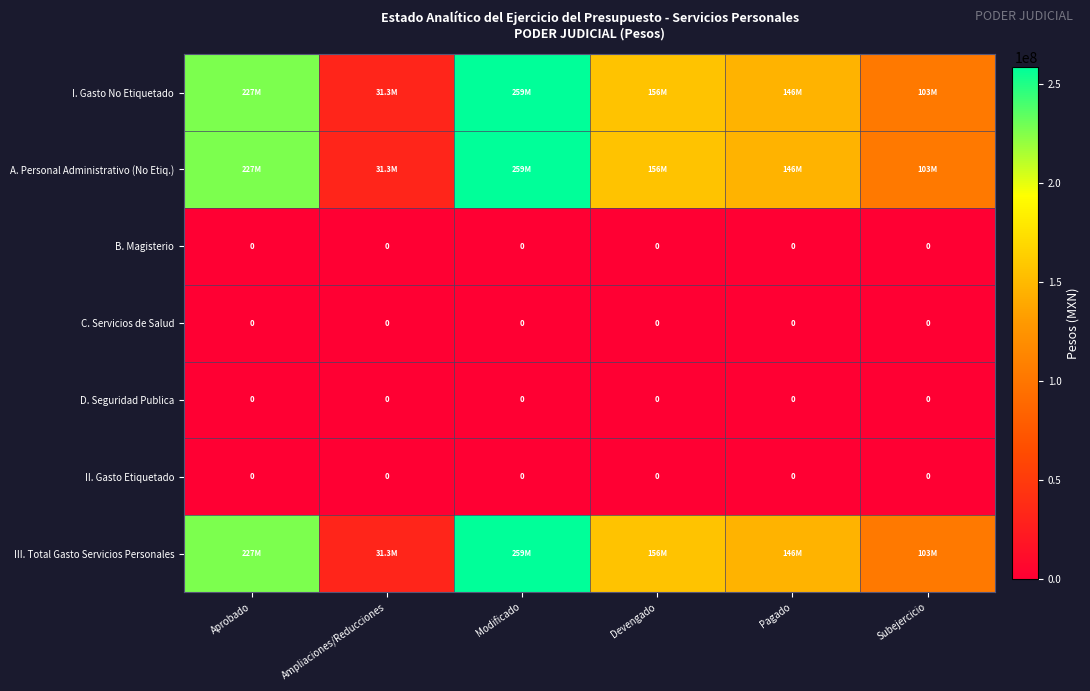

Where is III. Total Gasto Servicios Personales nearest to the value 145027093?

Pagado